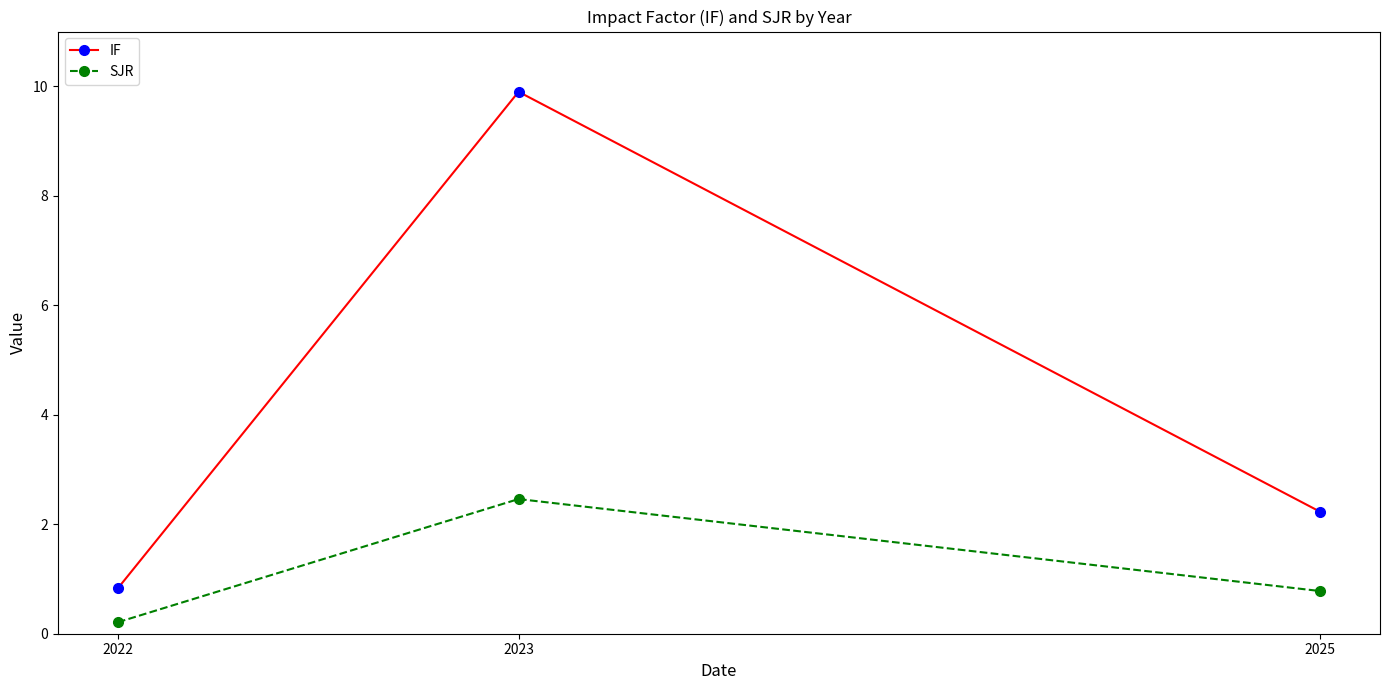

What are all the series names shown in the legend?

IF, SJR